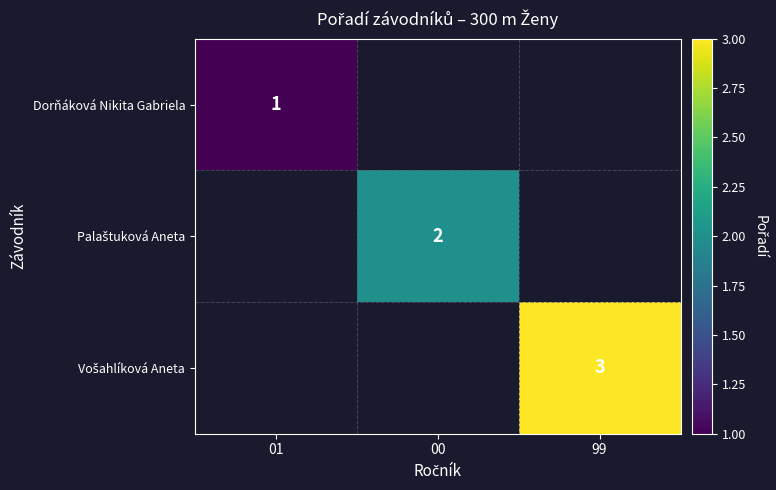

At how many categories does at least one series exceed 2?

1